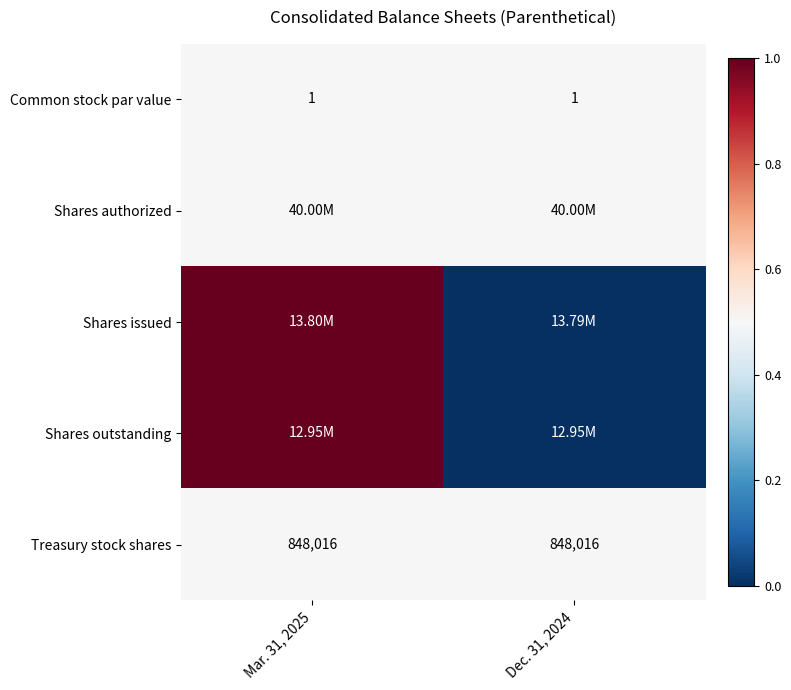

Count the number of categories in the chart.

2